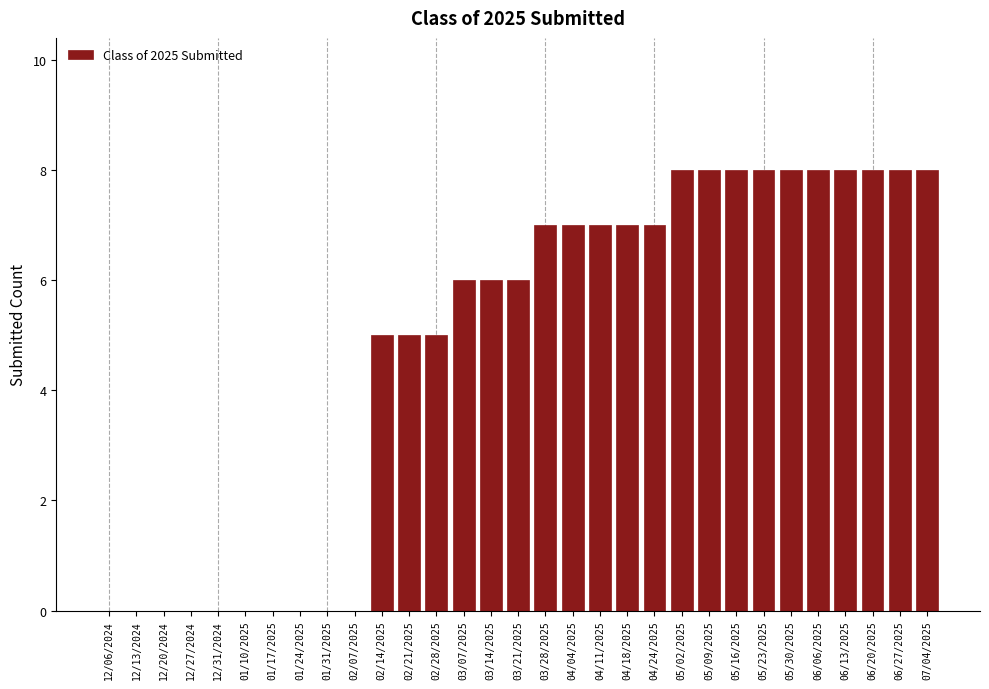

The chart shows a value of 5 at 02/14/2025. True or false?

True